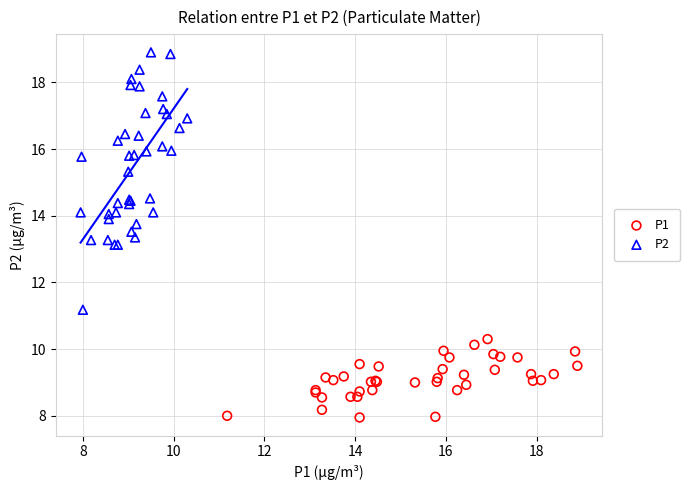

Which series reaches the minimum Y coordinate?

P1